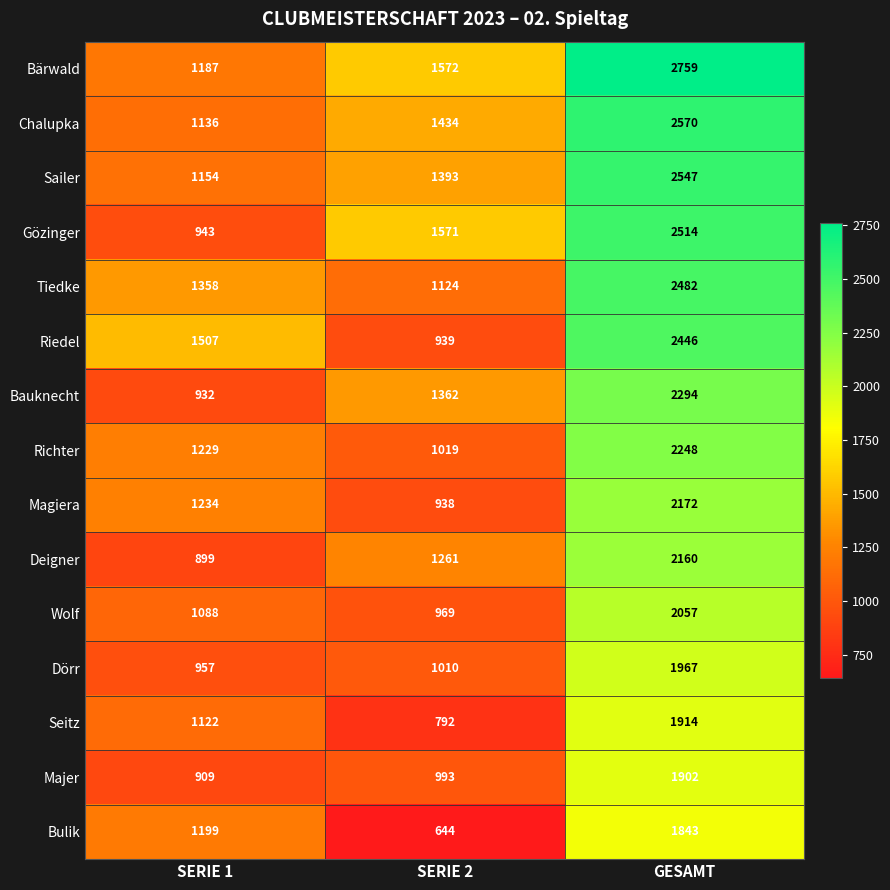

What is the minimum value shown in the chart?

644